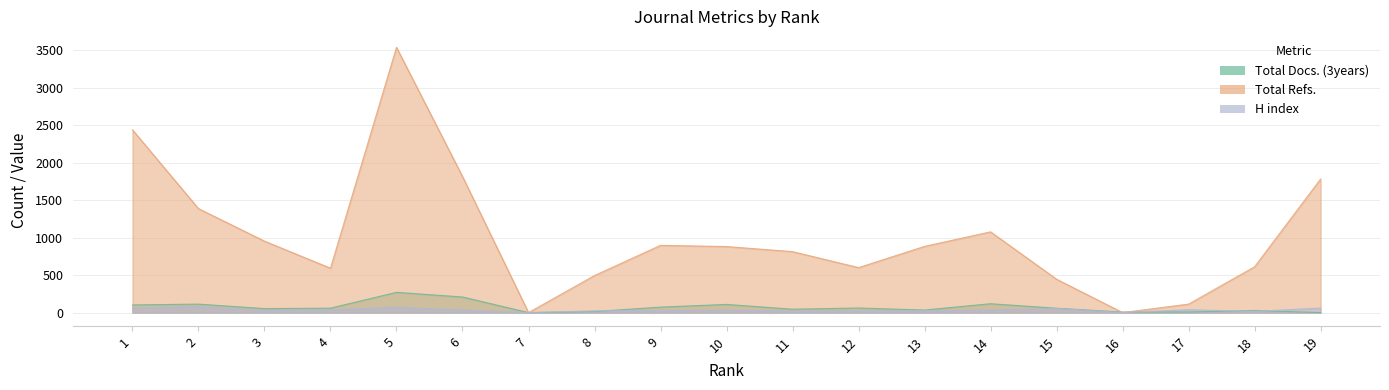

What is the spread (max minus min) of values at 12?

577